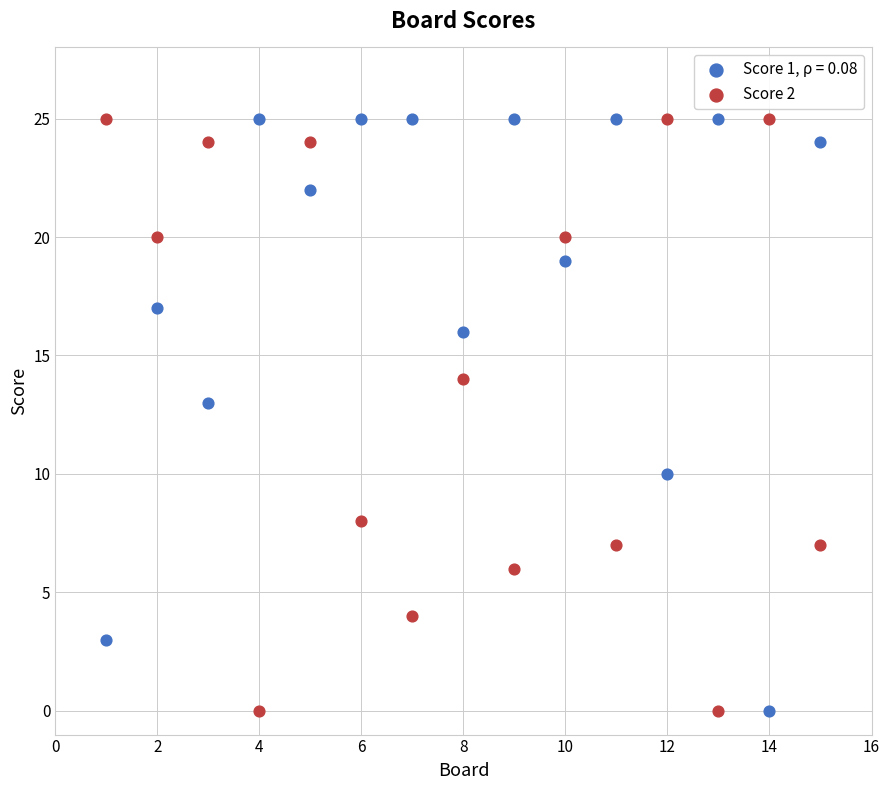

In the Score 2 series, what Y value is closest to 12?

14